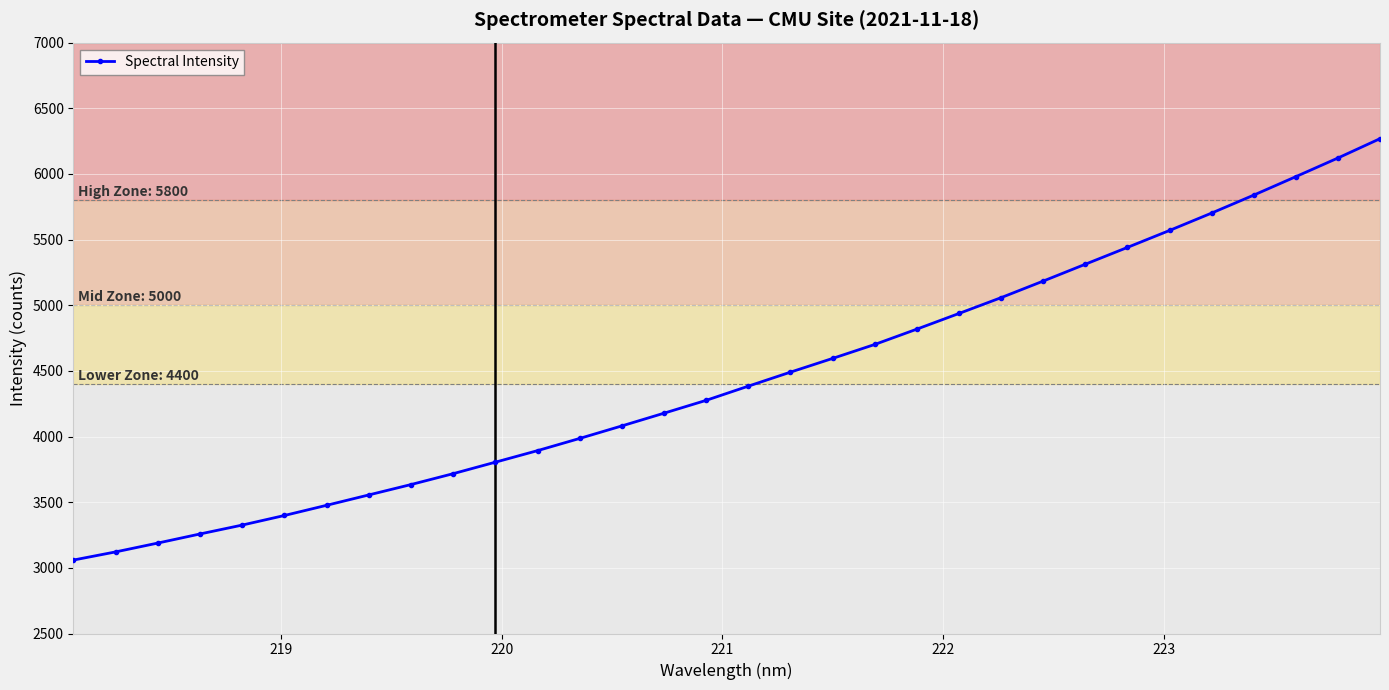

What is the greatest value displayed?

6268.6